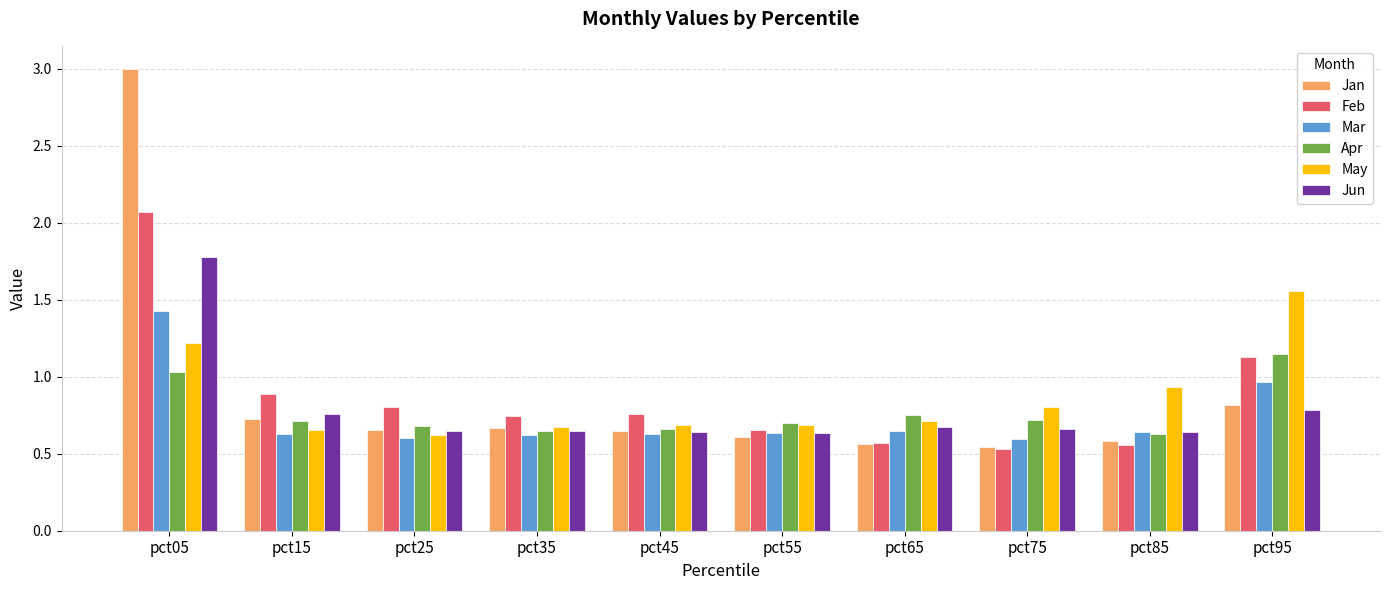

How many groups of bars are there?

10